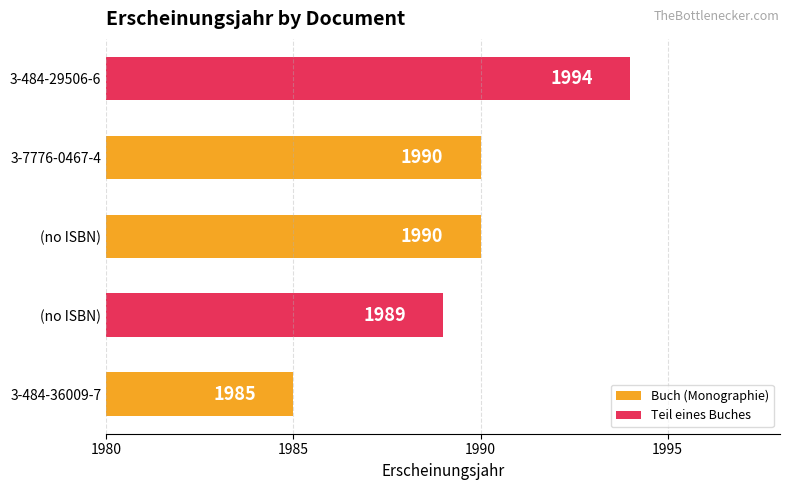

At which label is the value closest to 1989?

(no ISBN)